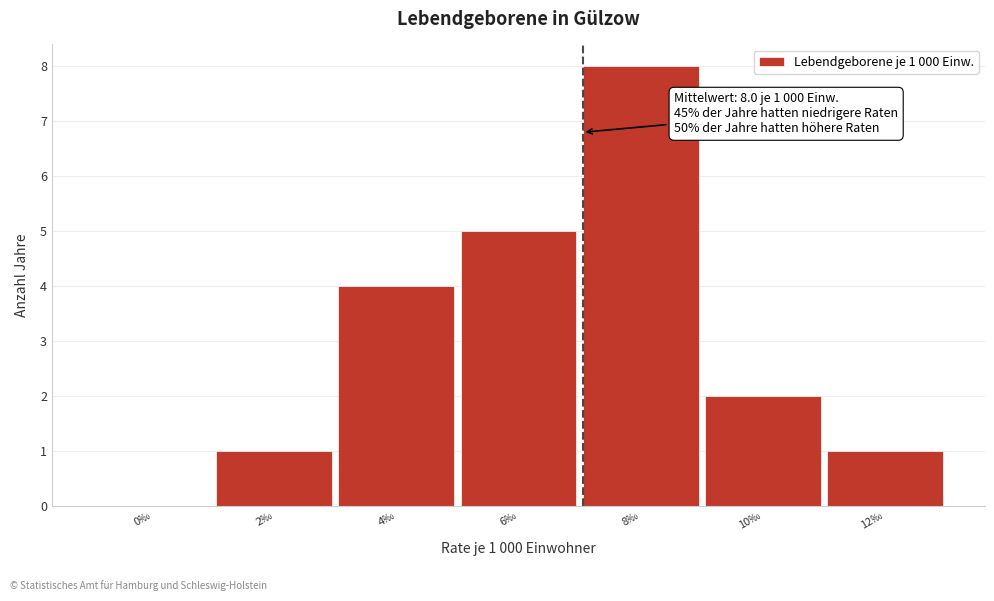

Reading right to left, extract all data points from this chart.

12‰=1	10‰=2	8‰=8	6‰=5	4‰=4	2‰=1	0‰=0